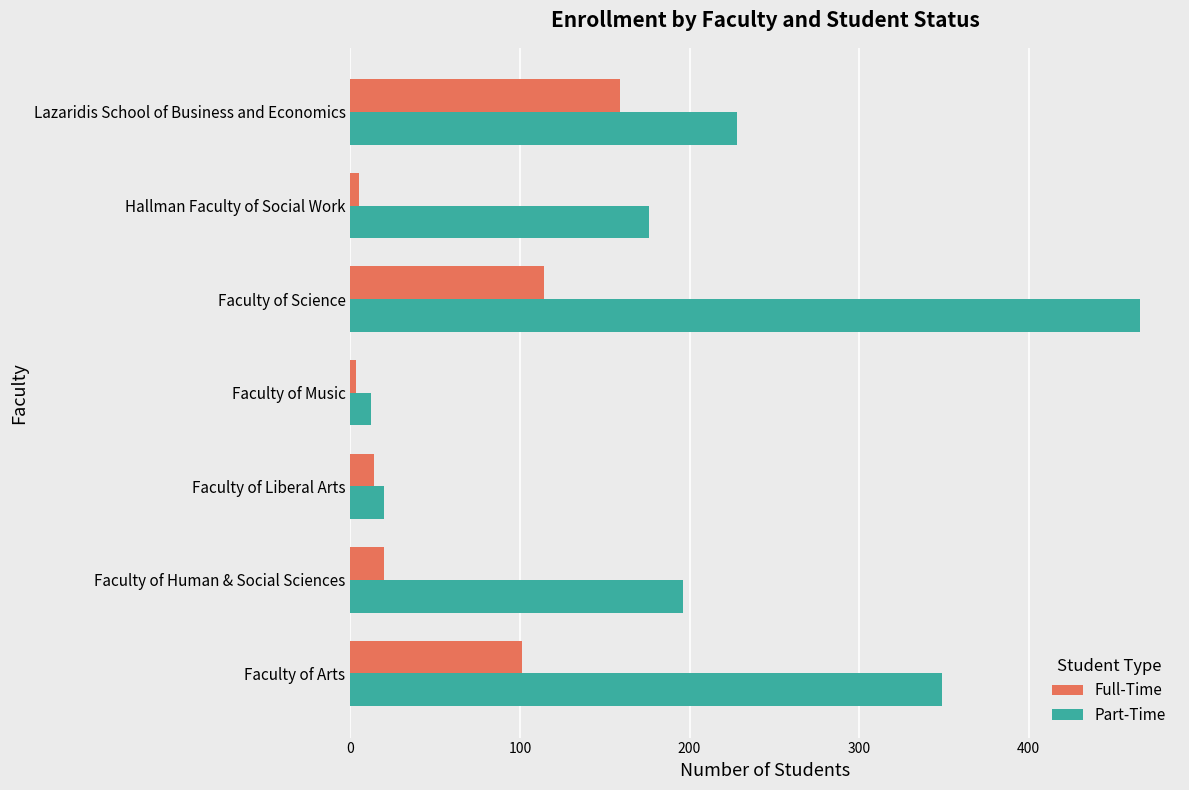

The value of Full-Time at Faculty of Arts is 64. True or false?

False